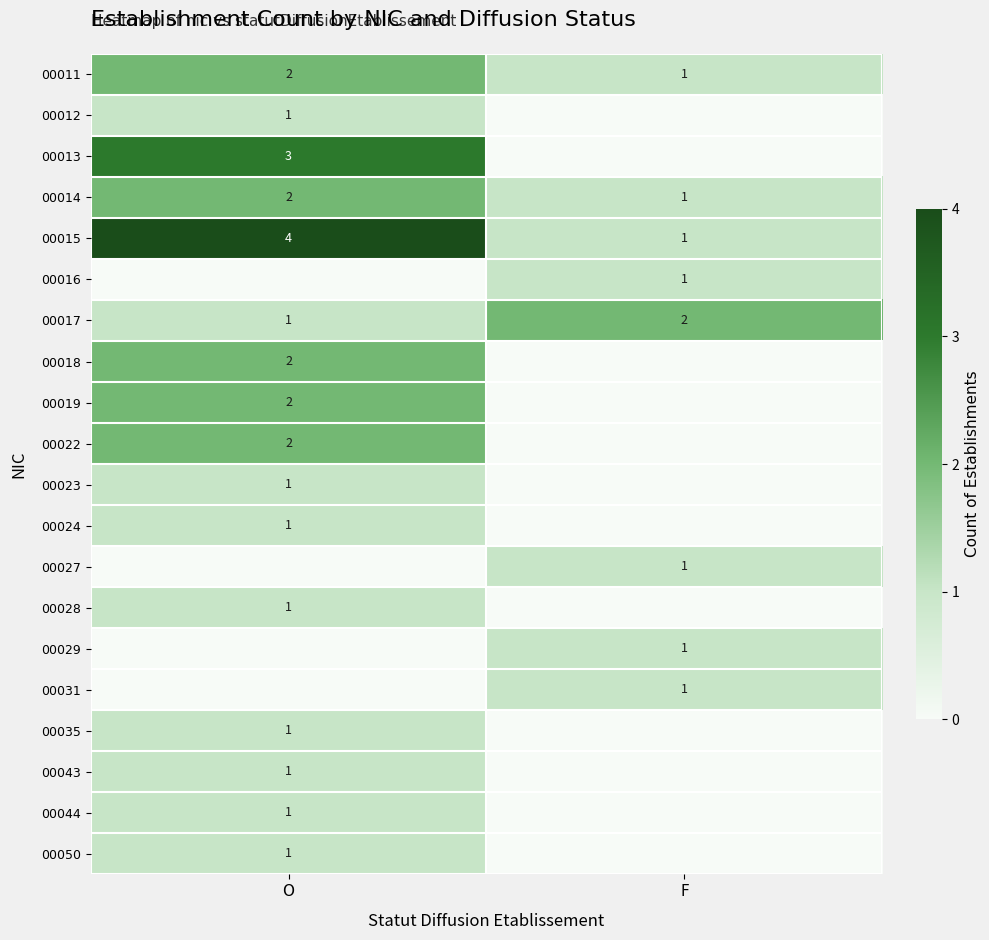

Is it true that 00023 equals 1 at O?

True